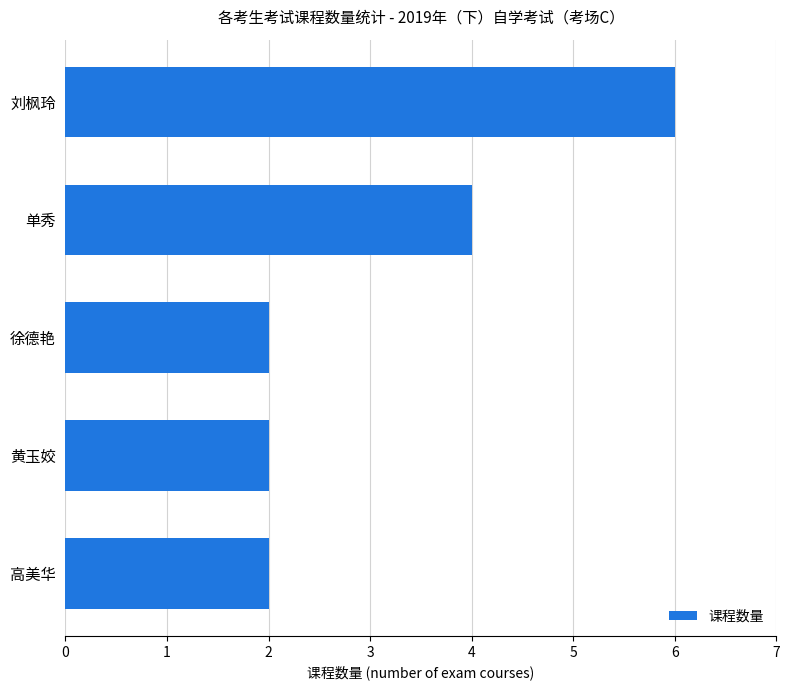

What is the approximate value at 刘枫玲?

6